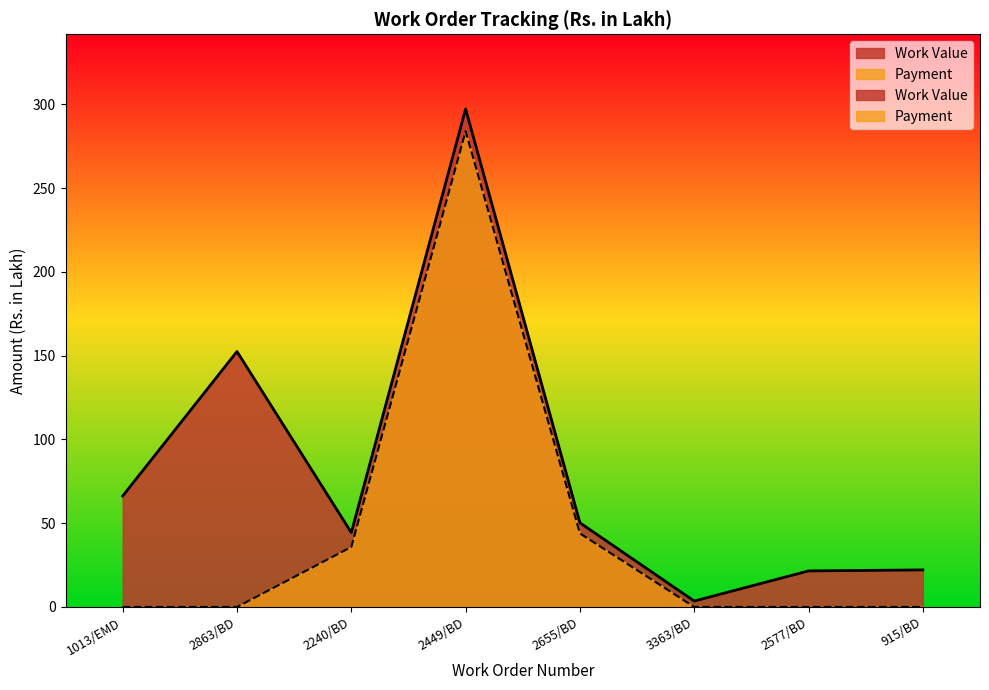

How many data points in Work Value are above 50?

4